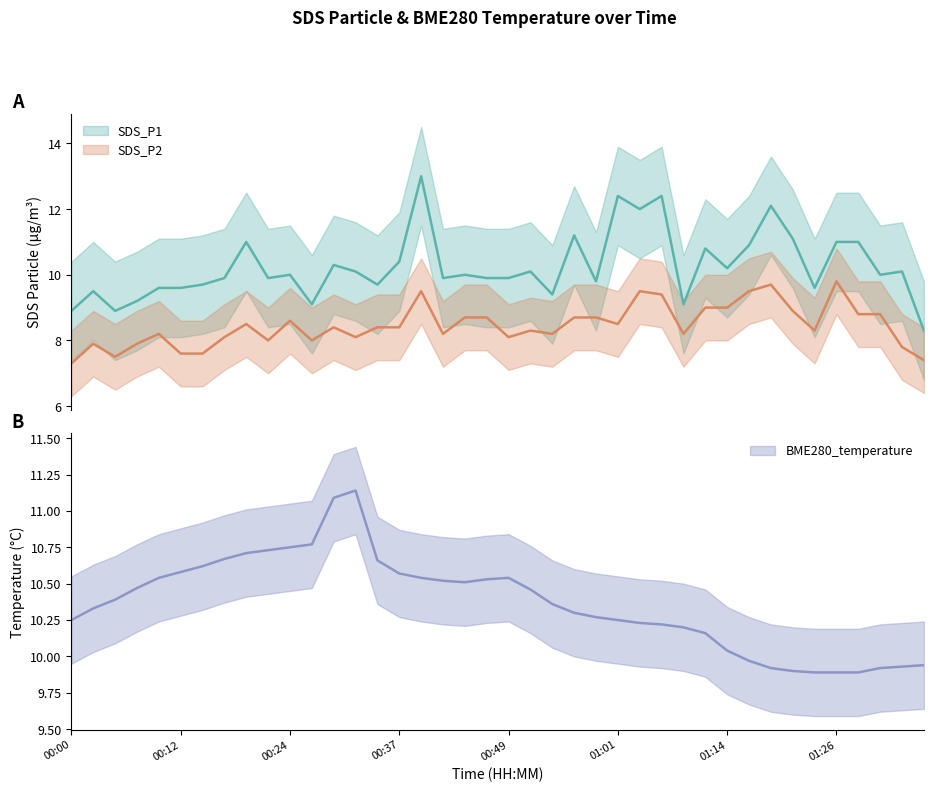

Where do SDS_P1 and BME280_temperature first cross each other?

00:17 and 00:20